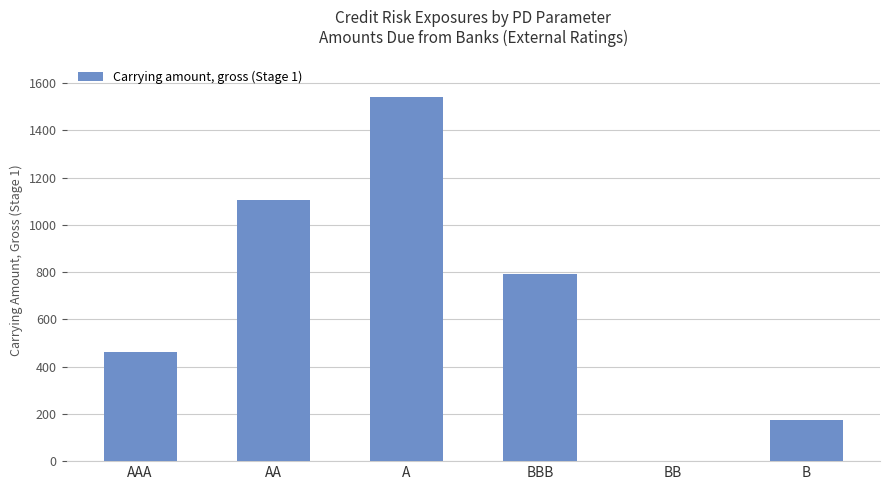

Approximately how many times larger is the value at B compared to AA?

0.2